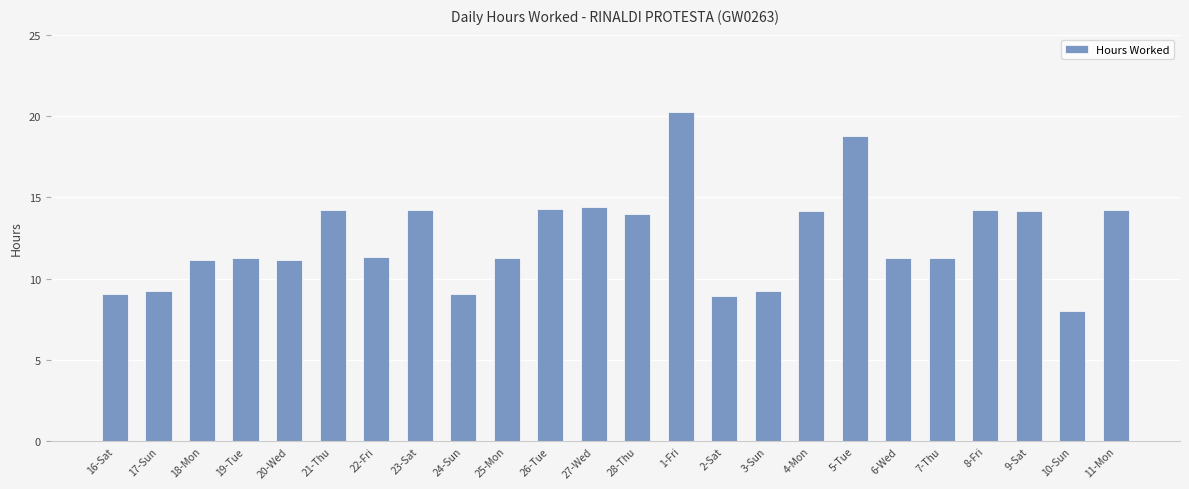

What is the label of the 4th bar from the left?

19-Tue